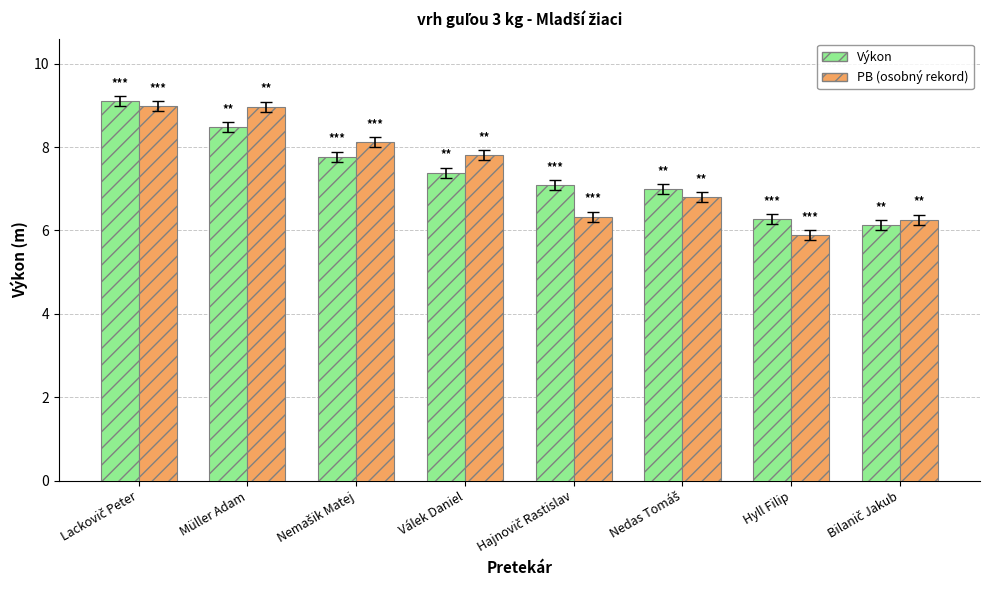

How many bars are there in each group?

2